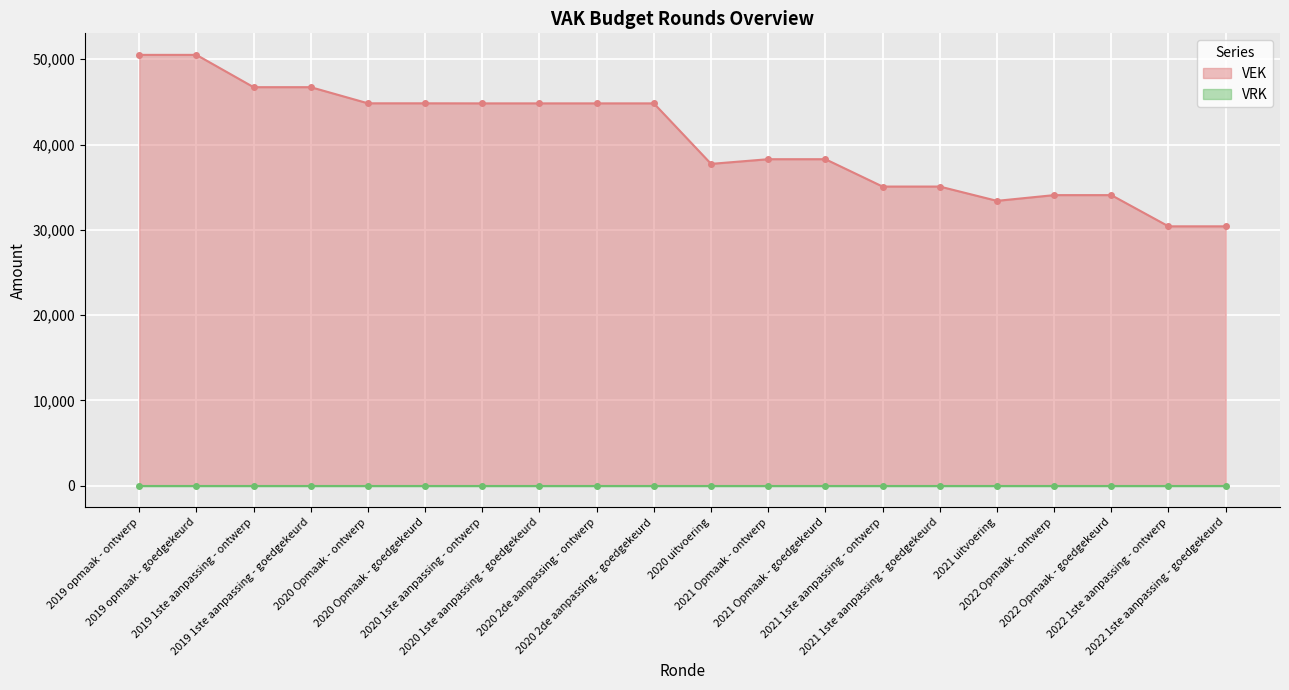

List the series in order of their peak value, lowest first.

VRK, VEK